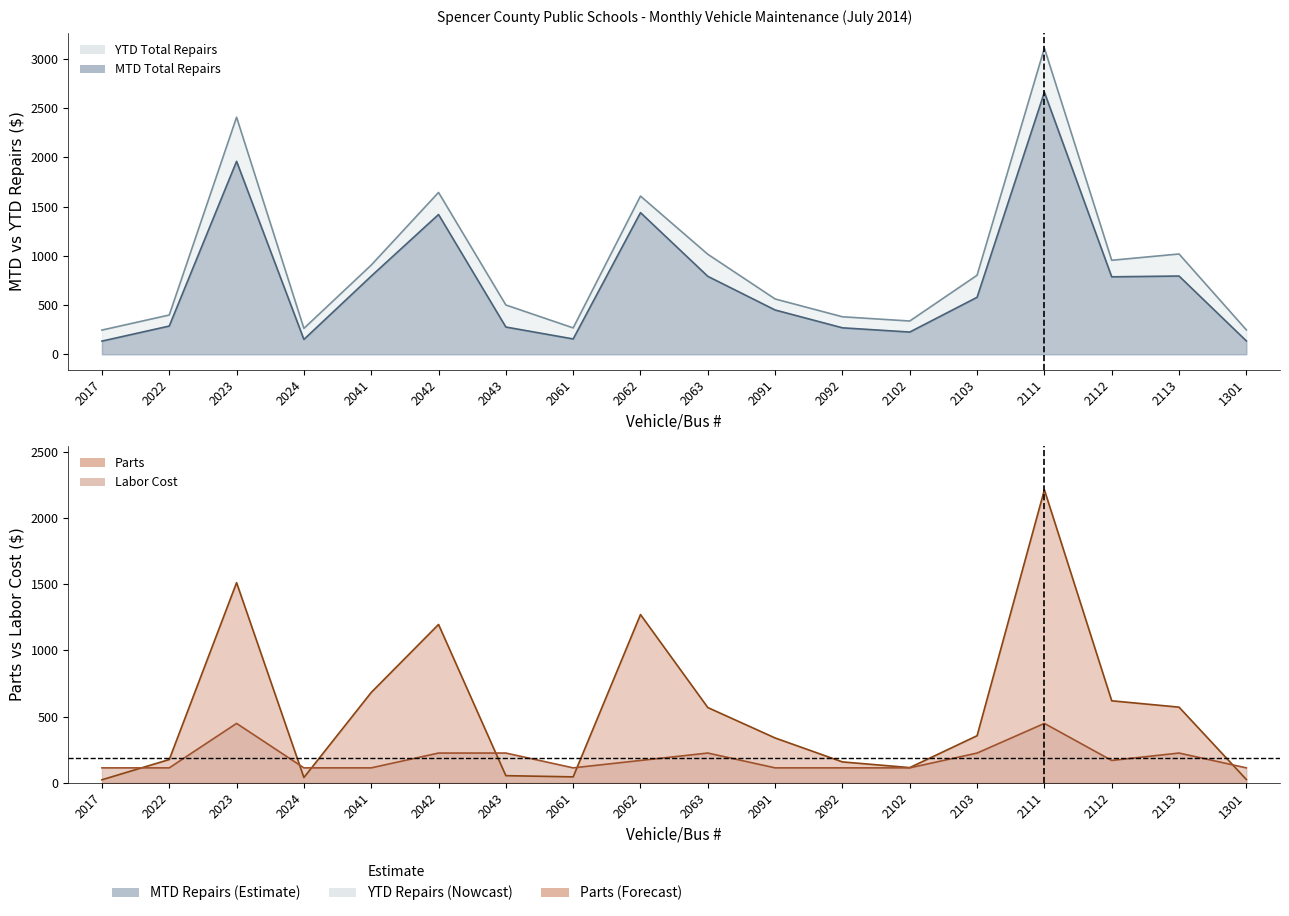

Rank the series by their average value, from highest to lowest.

YTD Total Repairs, MTD Total Repairs, Parts, Labor Cost